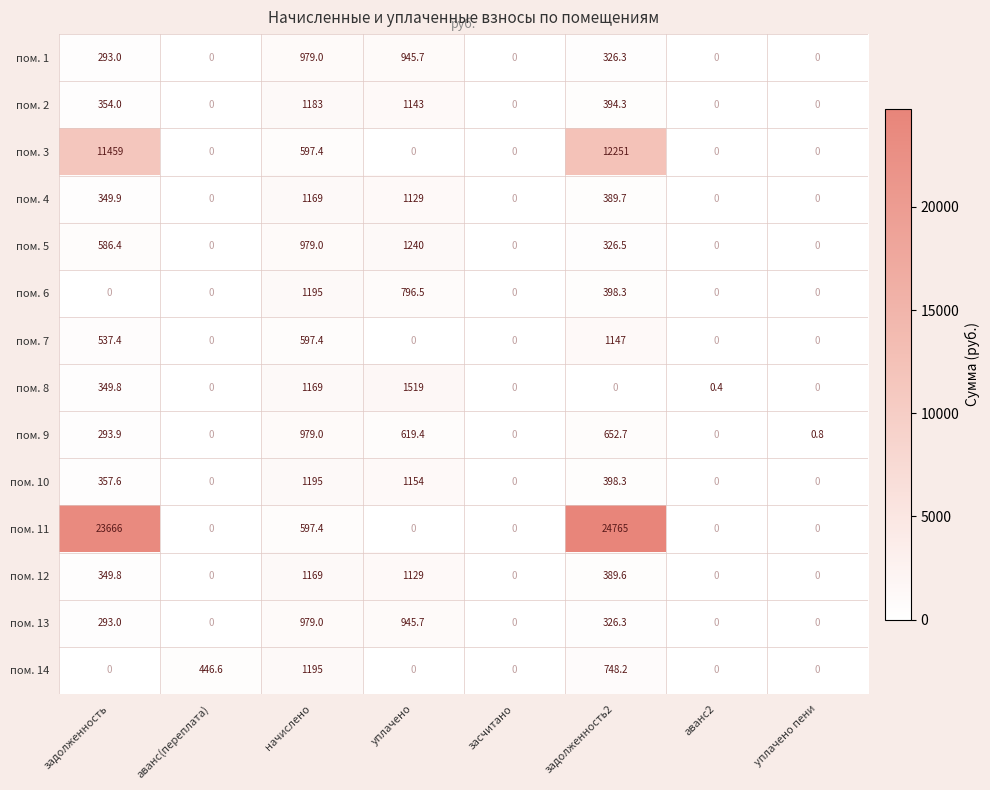

What is the difference between the maximum and second lowest values in the пом. 5 series?

1240.0